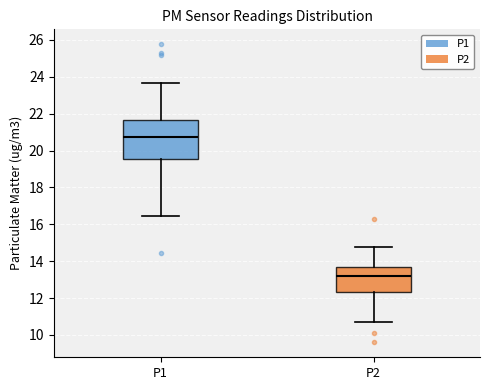

Which box is the tallest, from its lower edge to its upper edge?

P1